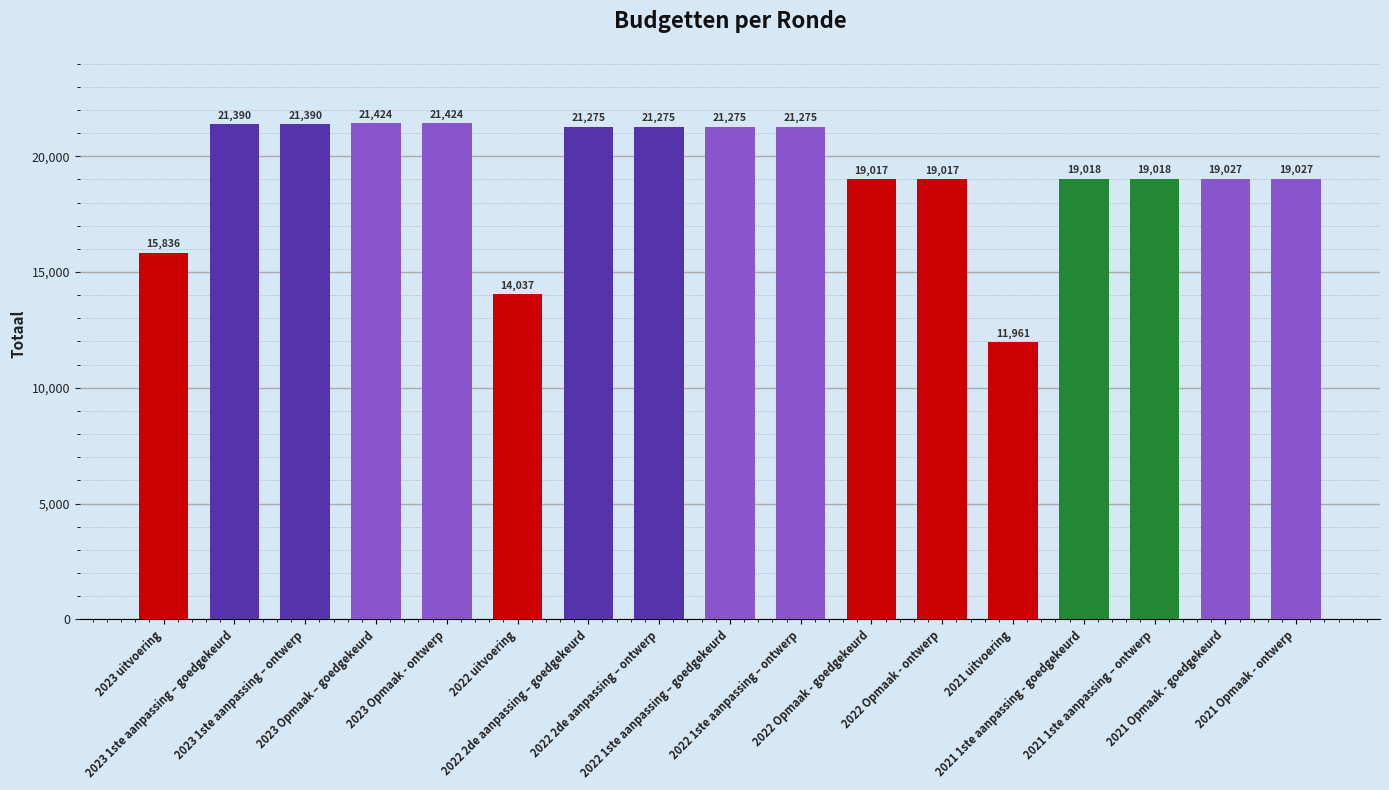

What is the smallest value displayed?

11961